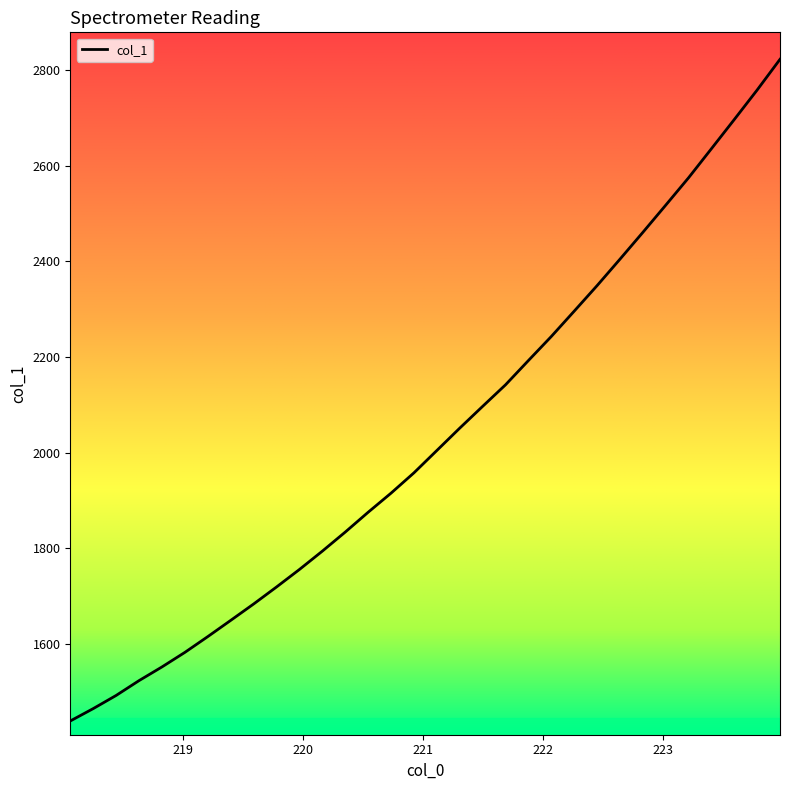

What is the difference between the maximum and minimum values?

1385.4